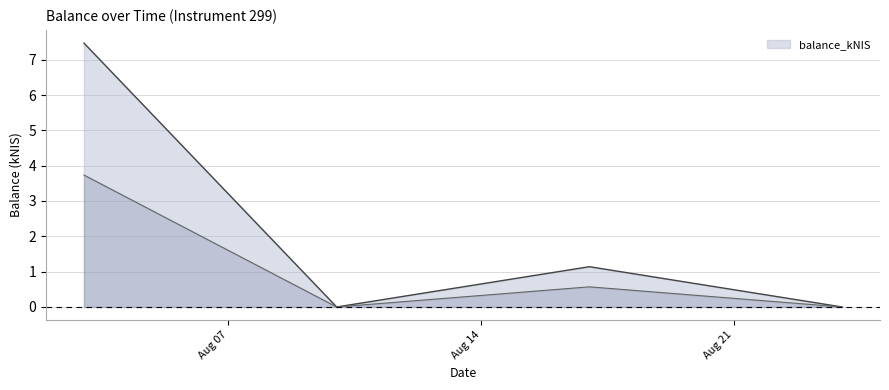

The value at 2023-08-10 is 0.0. True or false?

True